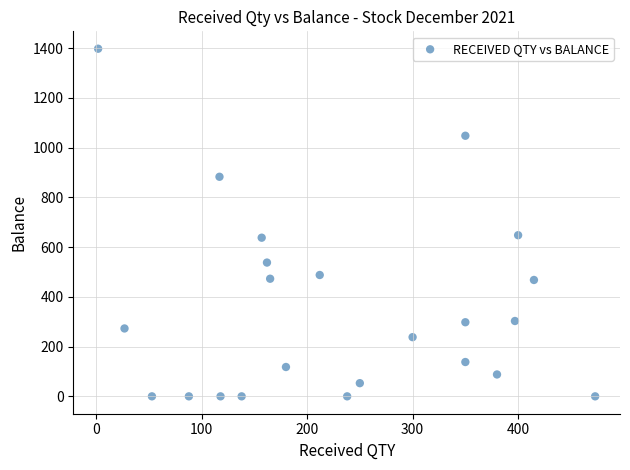

What is the range of X values (max minus min)?

471